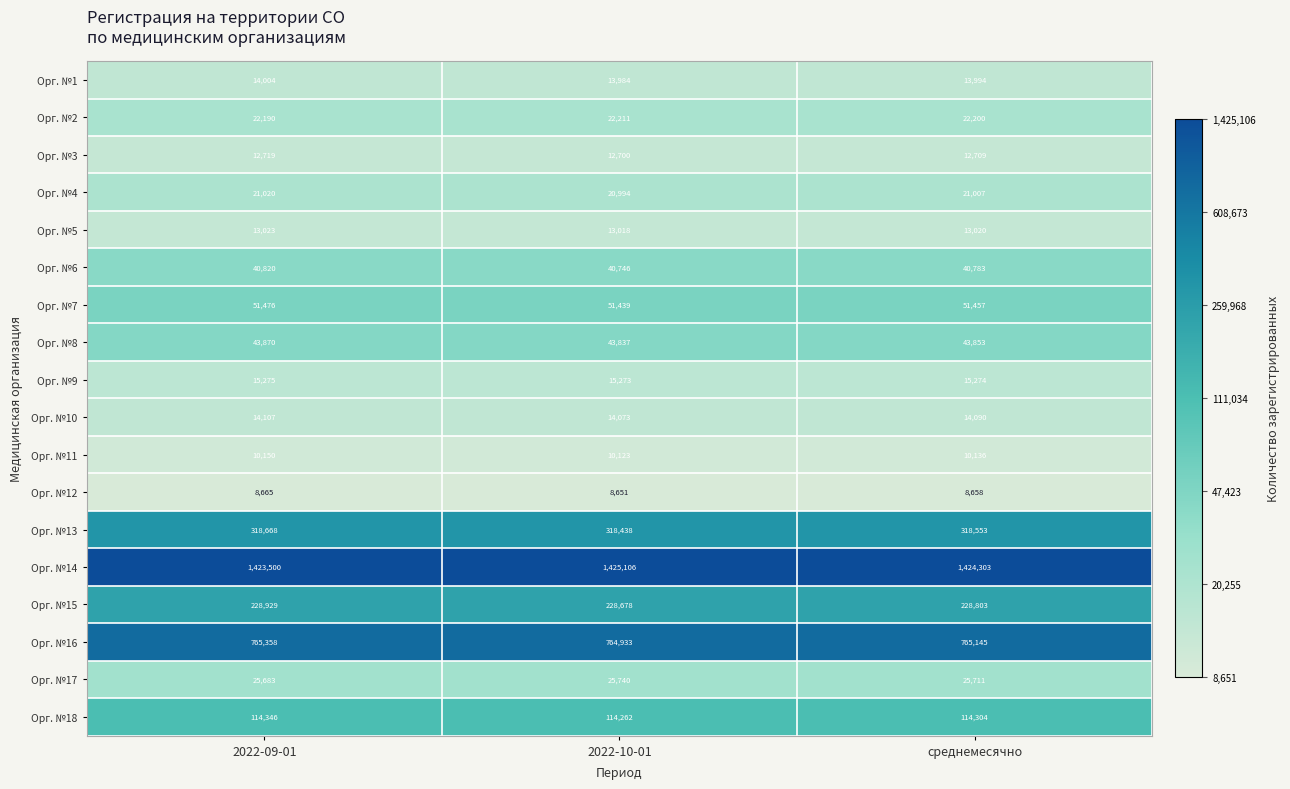

What is the difference between the second highest and minimum values in the Орг. №1 series?

10